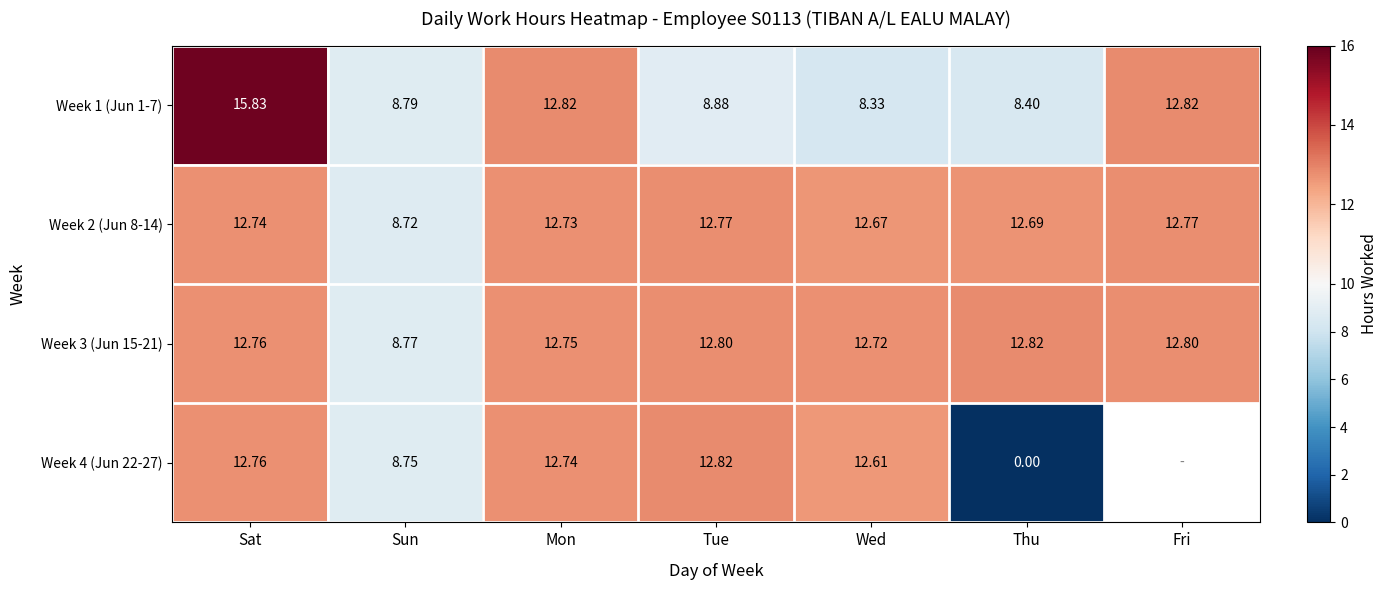

What is the difference between the highest and lowest values at Tue?

3.9